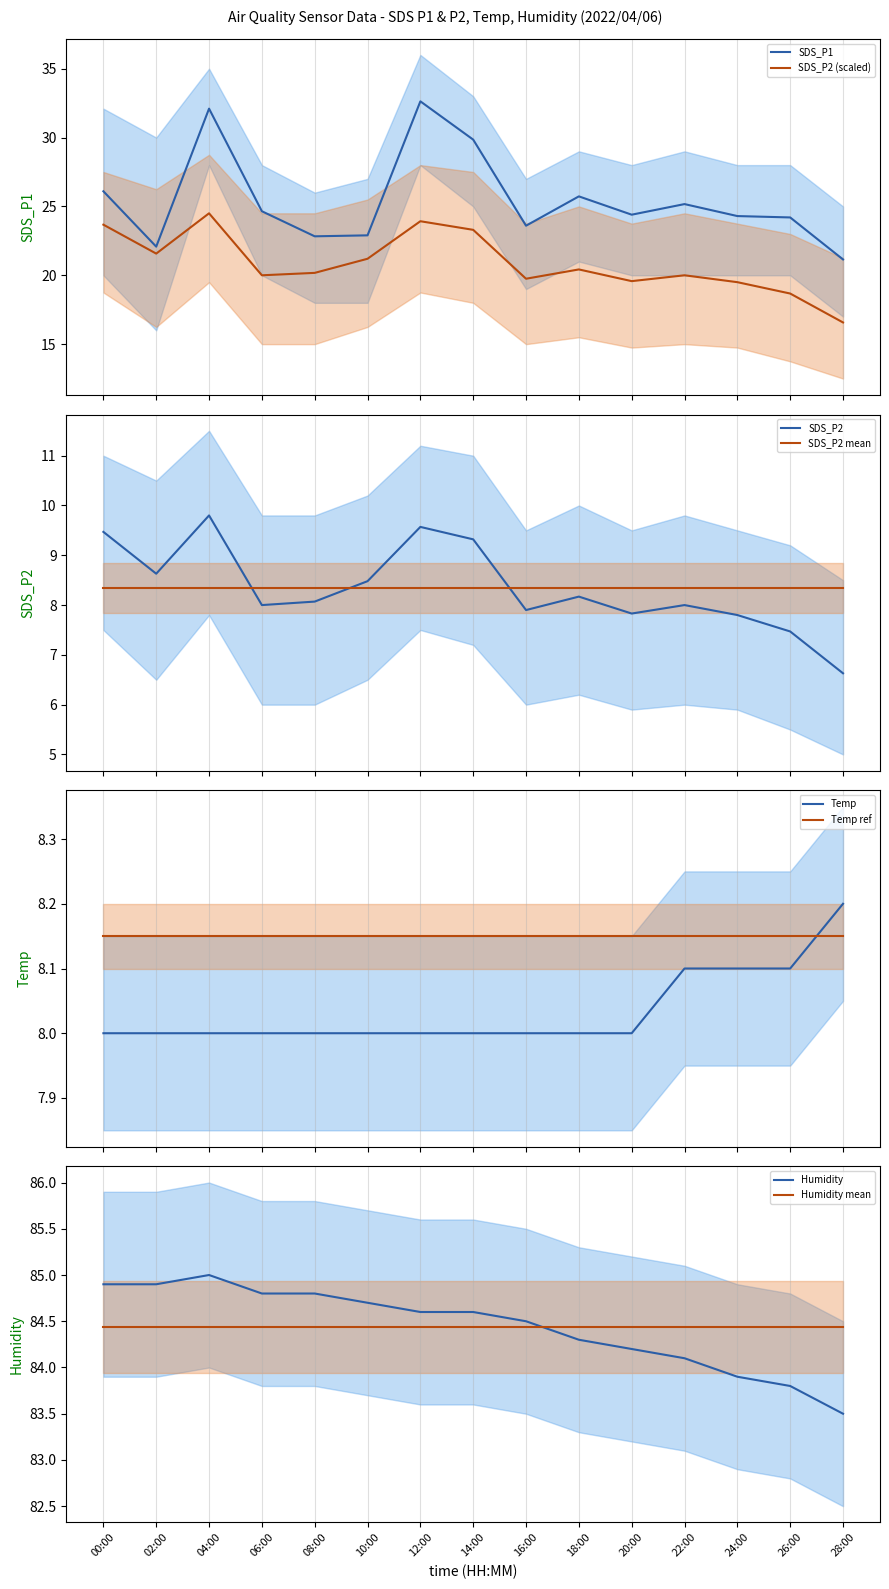

Reading left to right, list all the values displayed in this chart.

SDS_P1: 00:00=26.1	02:00=22.1	04:00=32.1	06:00=24.6	08:00=22.8	10:00=22.9	12:00=32.6	14:00=29.9	16:00=23.6	18:00=25.7	20:00=24.4	22:00=25.2	24:00=24.3	26:00=24.2	28:00=21.1
SDS_P2: 00:00=23.7	02:00=21.6	04:00=24.5	06:00=20.0	08:00=20.2	10:00=21.2	12:00=23.9	14:00=23.3	16:00=19.8	18:00=20.4	20:00=19.6	22:00=20.0	24:00=19.5	26:00=18.7	28:00=16.6
Temp: 00:00=8.0	02:00=8.0	04:00=8.0	06:00=8.0	08:00=8.0	10:00=8.0	12:00=8.0	14:00=8.0	16:00=8.0	18:00=8.0	20:00=8.0	22:00=8.1	24:00=8.1	26:00=8.1	28:00=8.2
Humidity: 00:00=84.9	02:00=84.9	04:00=85.0	06:00=84.8	08:00=84.8	10:00=84.7	12:00=84.6	14:00=84.6	16:00=84.5	18:00=84.3	20:00=84.2	22:00=84.1	24:00=83.9	26:00=83.8	28:00=83.5